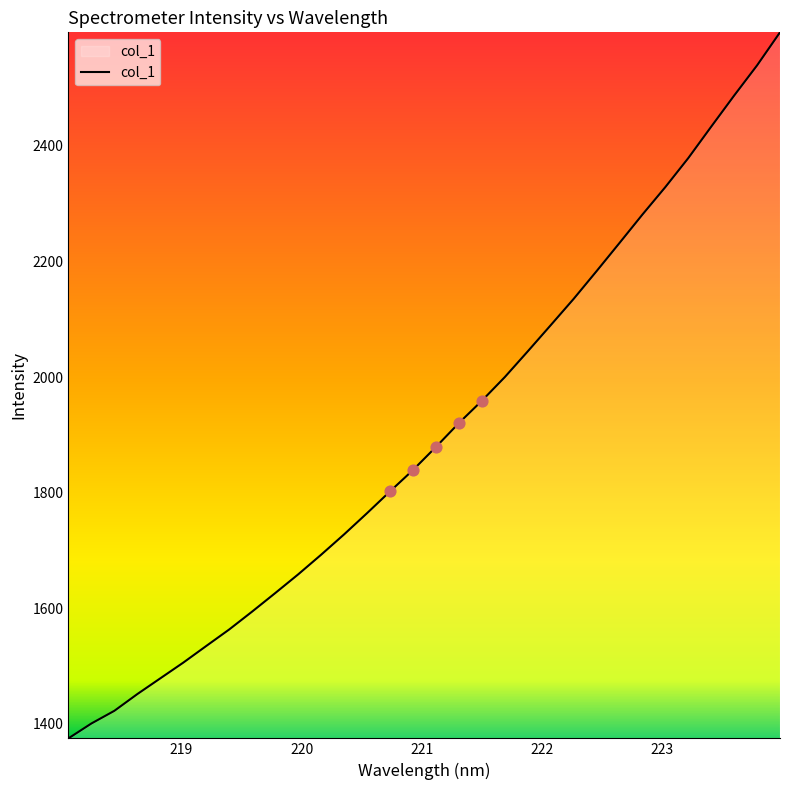

What is the difference between the maximum and minimum values?

1221.7